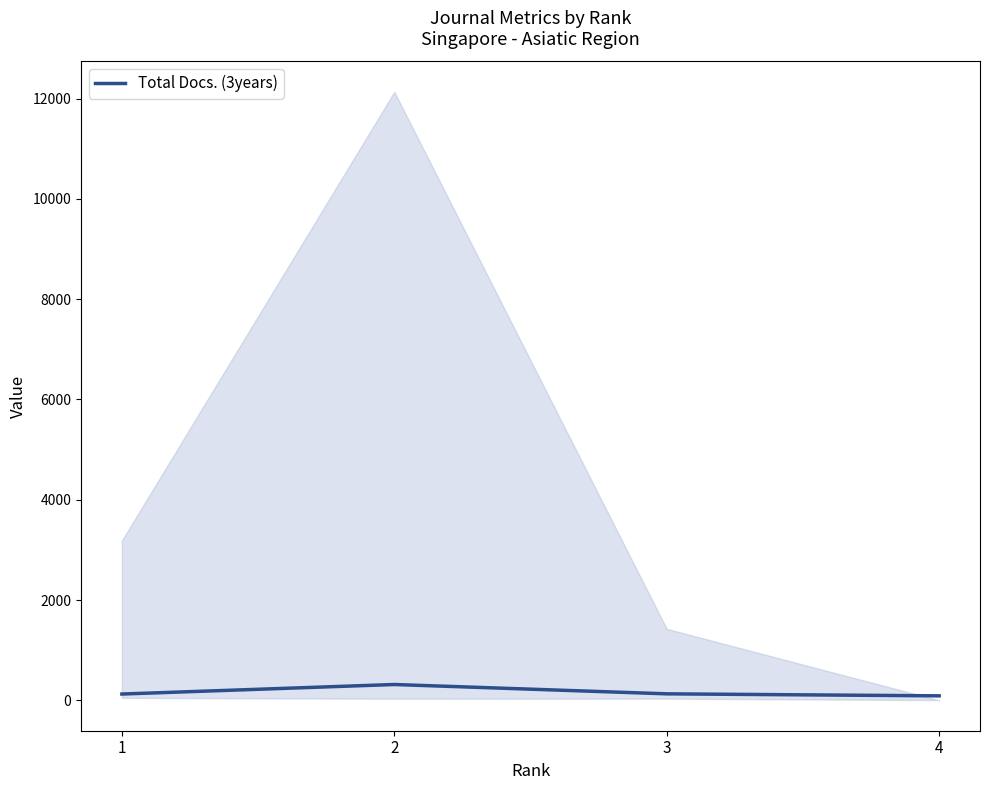

At which label is the value closest to 202?

3